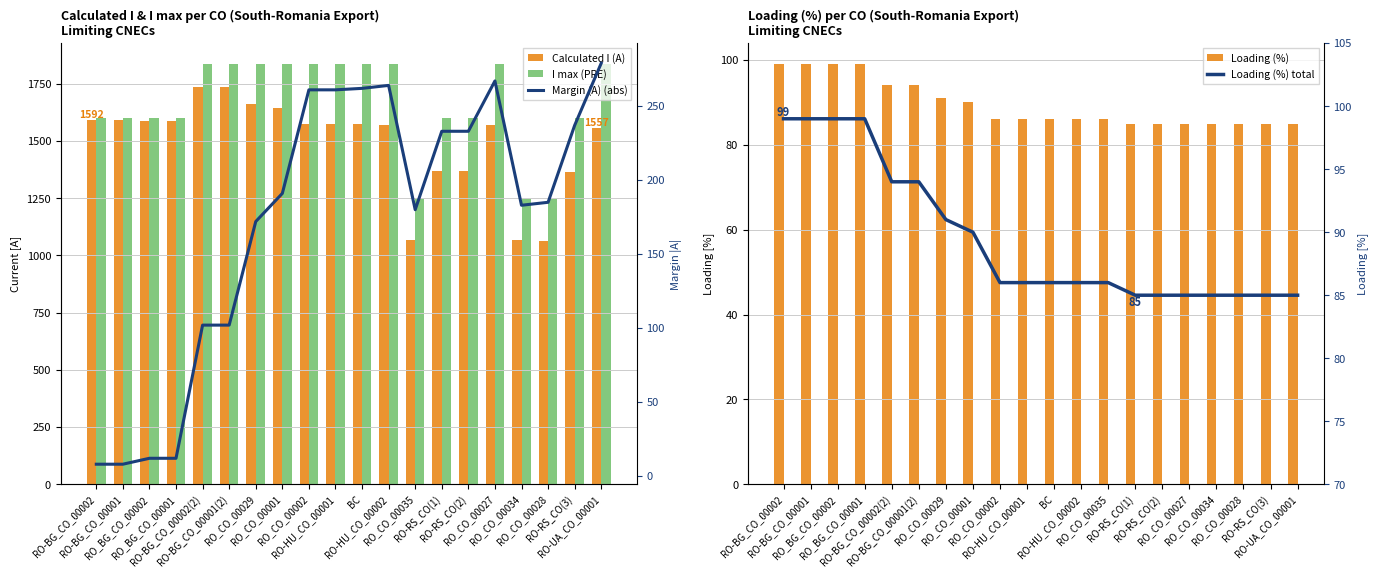

What is the label of the 7th bar from the right?

RO-RS_CO(1)